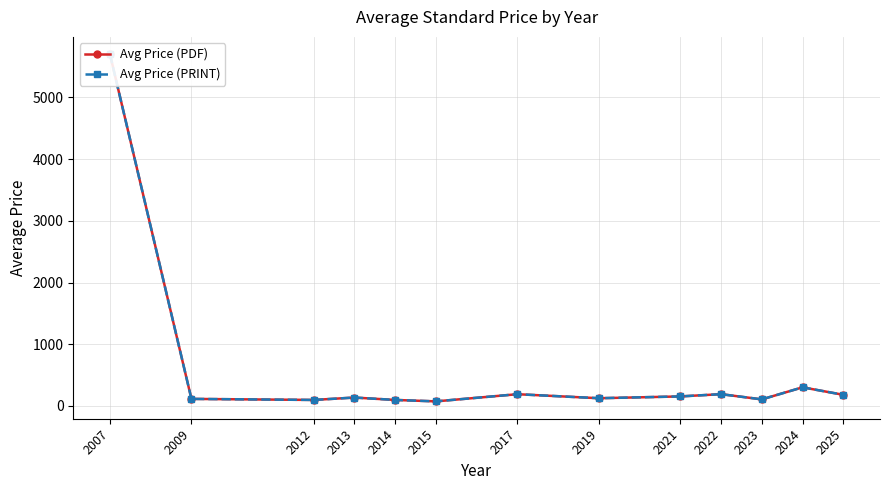

Which category has the lowest value across all series?

2015